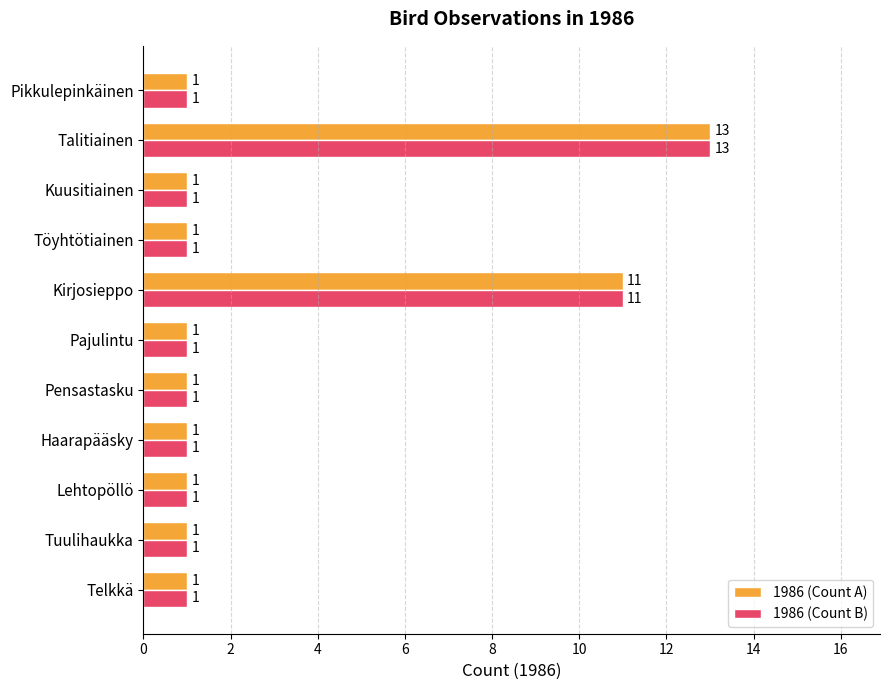

What are all the series names shown in the legend?

1986 (Count A), 1986 (Count B)